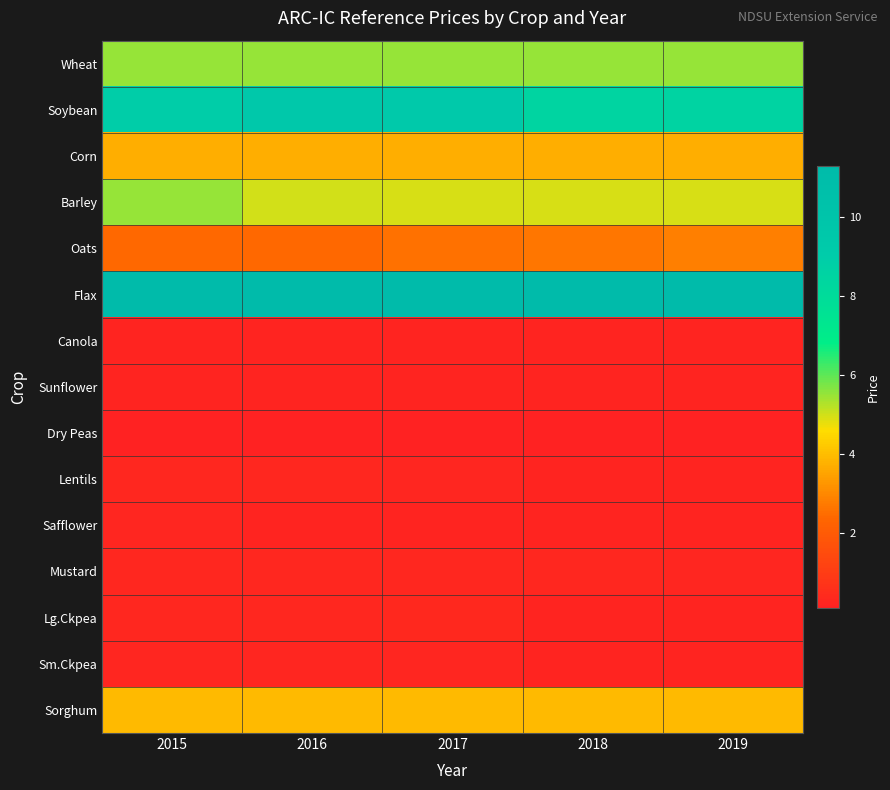

What is the minimum value shown in the chart?

0.1